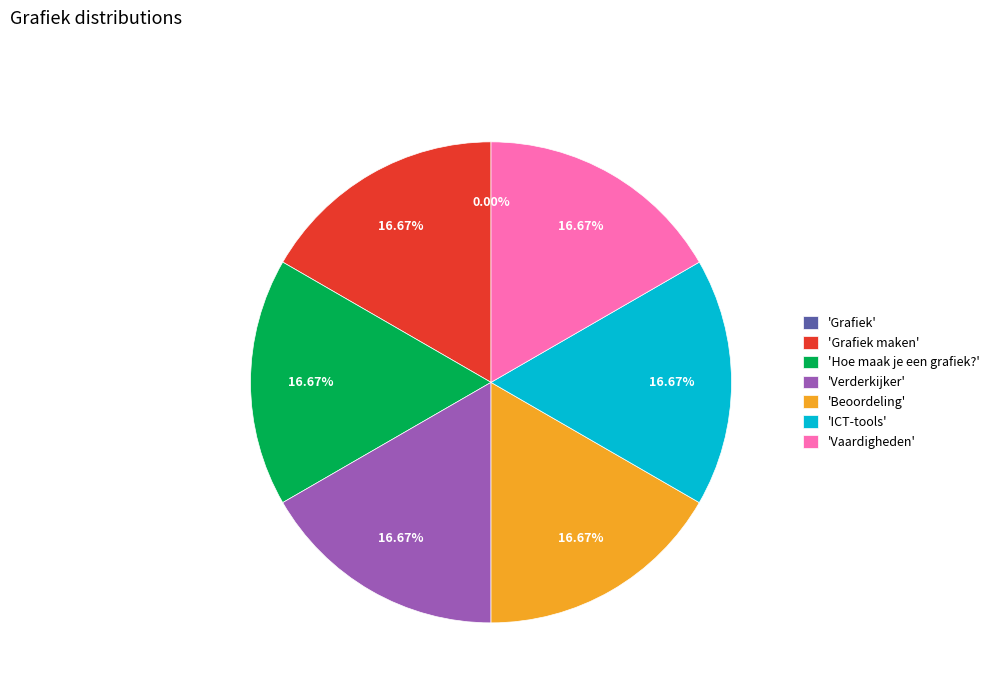

What is the ratio of the value at 'Verderkijker' to the value at 'Grafiek maken'?

1.0